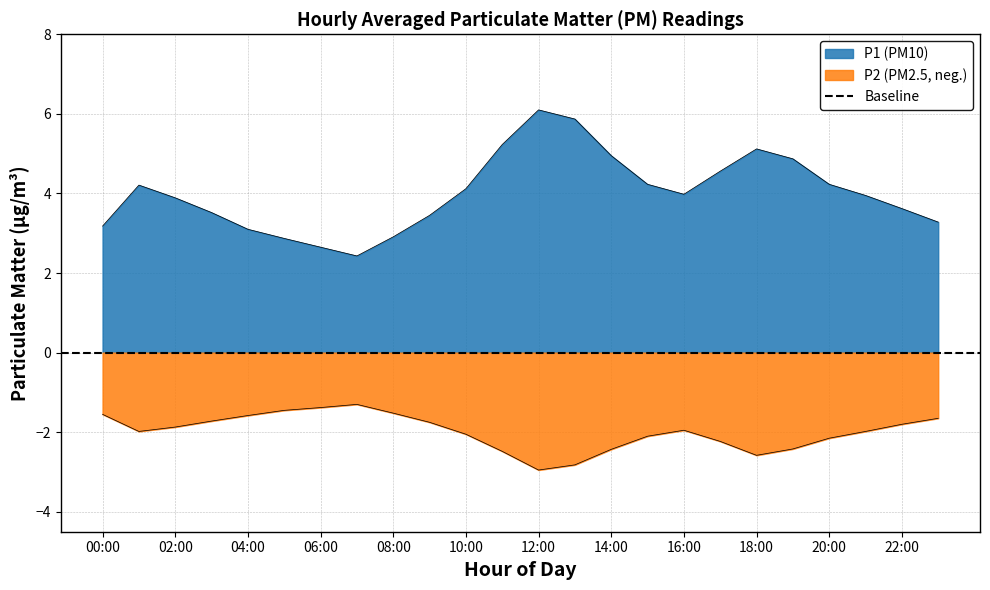

Is it true that P1 (PM10) equals 3.6 at 07:00?

False